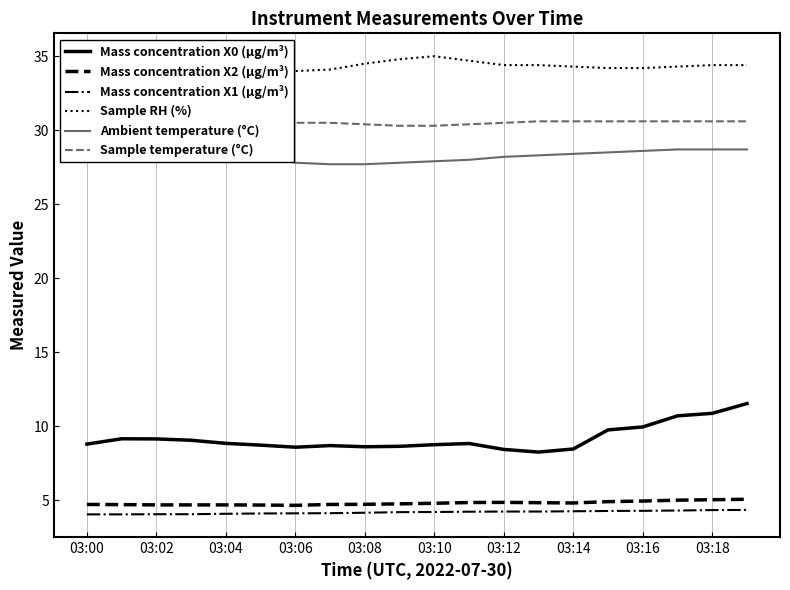

True or false: Mass concentration X1 (μg/m³) and Sample temperature (°C) cross at least once.

False